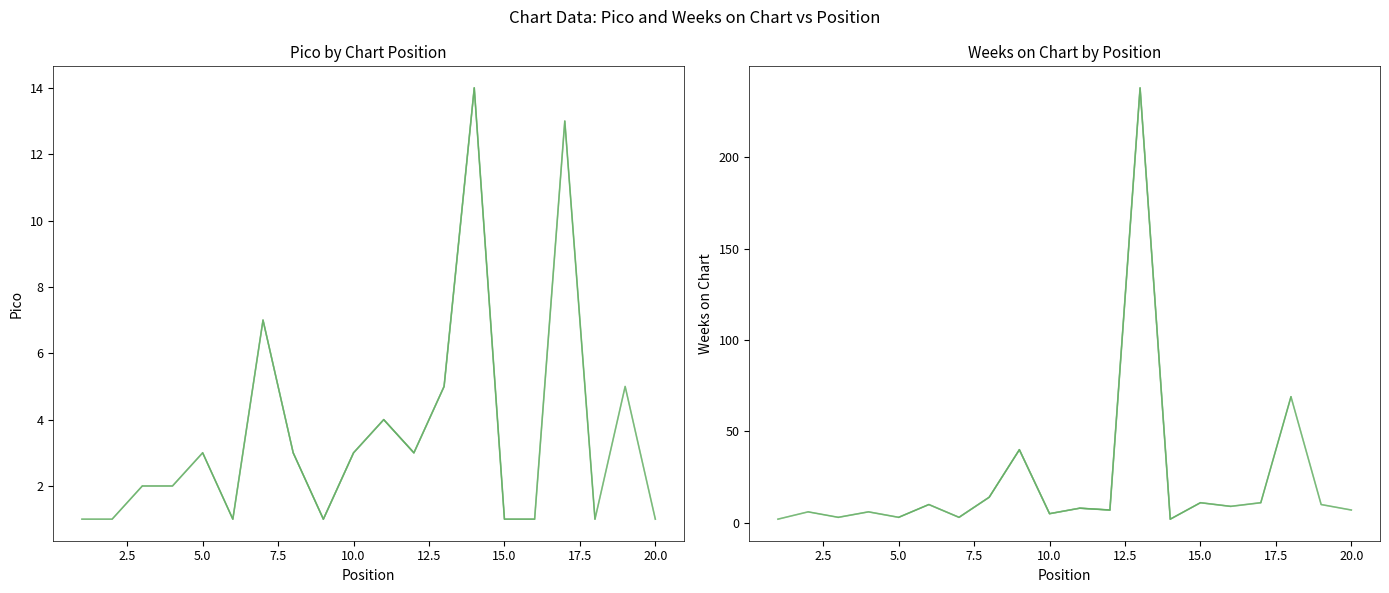

What is the value of the Weeks on Chart point at the 3rd from the left?

3